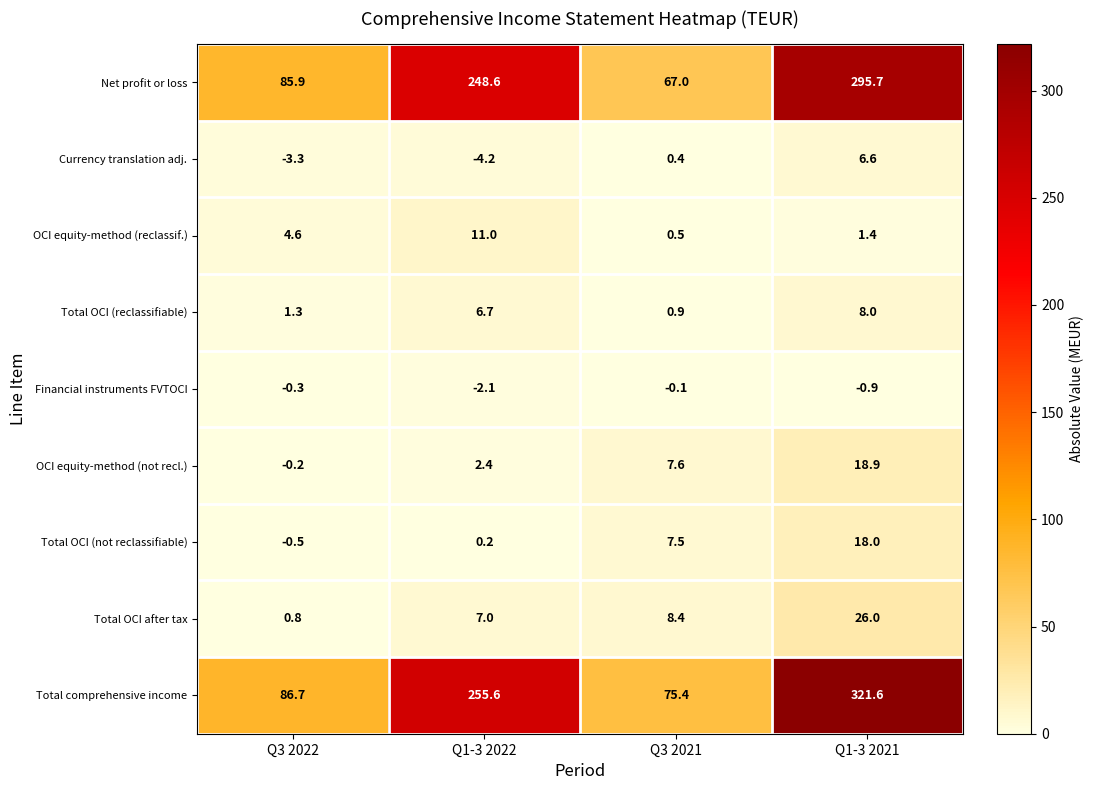

What is the total value across all series at Q3 2022?

175.0